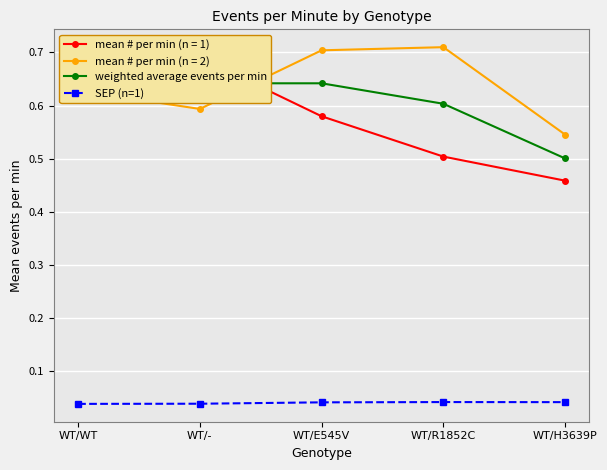

Which category has the lowest value across all series?

WT/WT